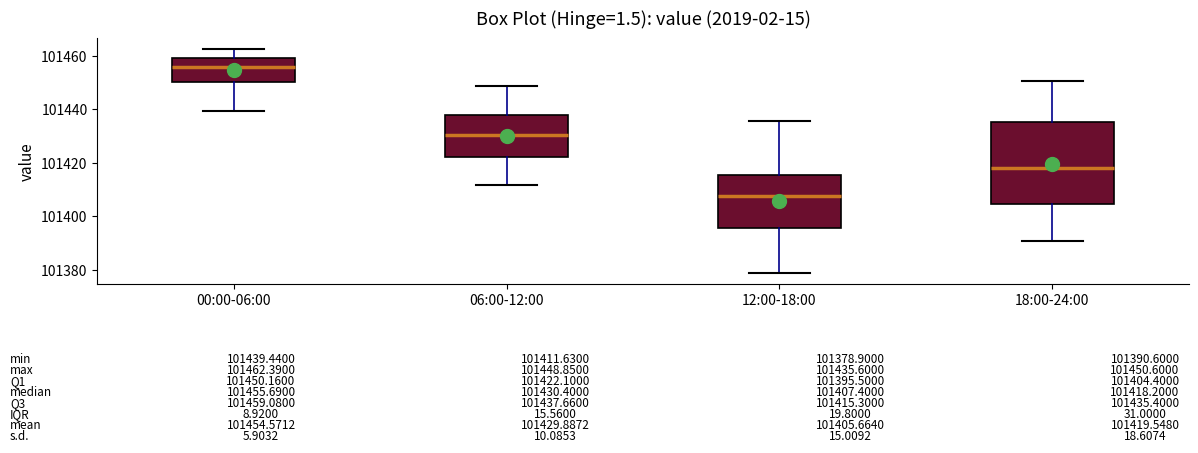

Which box's median line is the lowest?

12:00-18:00